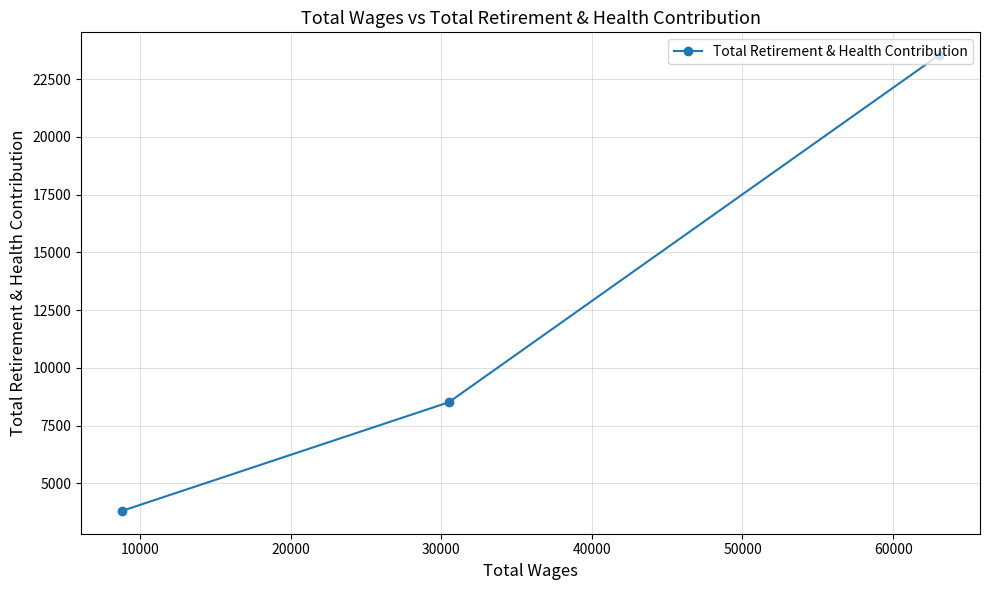

What is the sum of all values?

35849